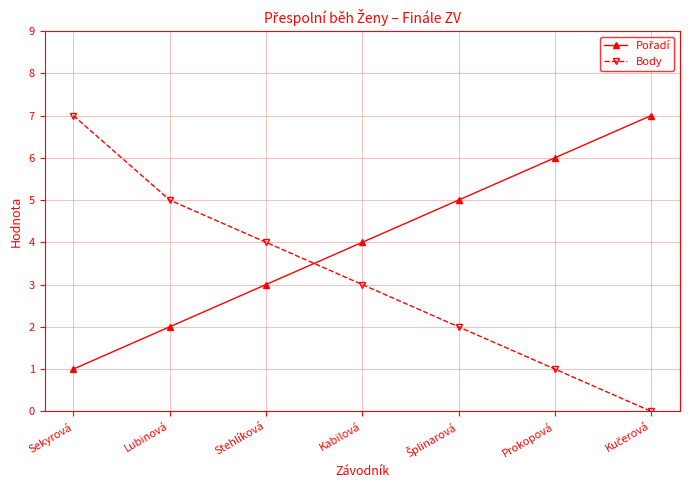

Is it true that Body equals 4 at Stehlíková?

True